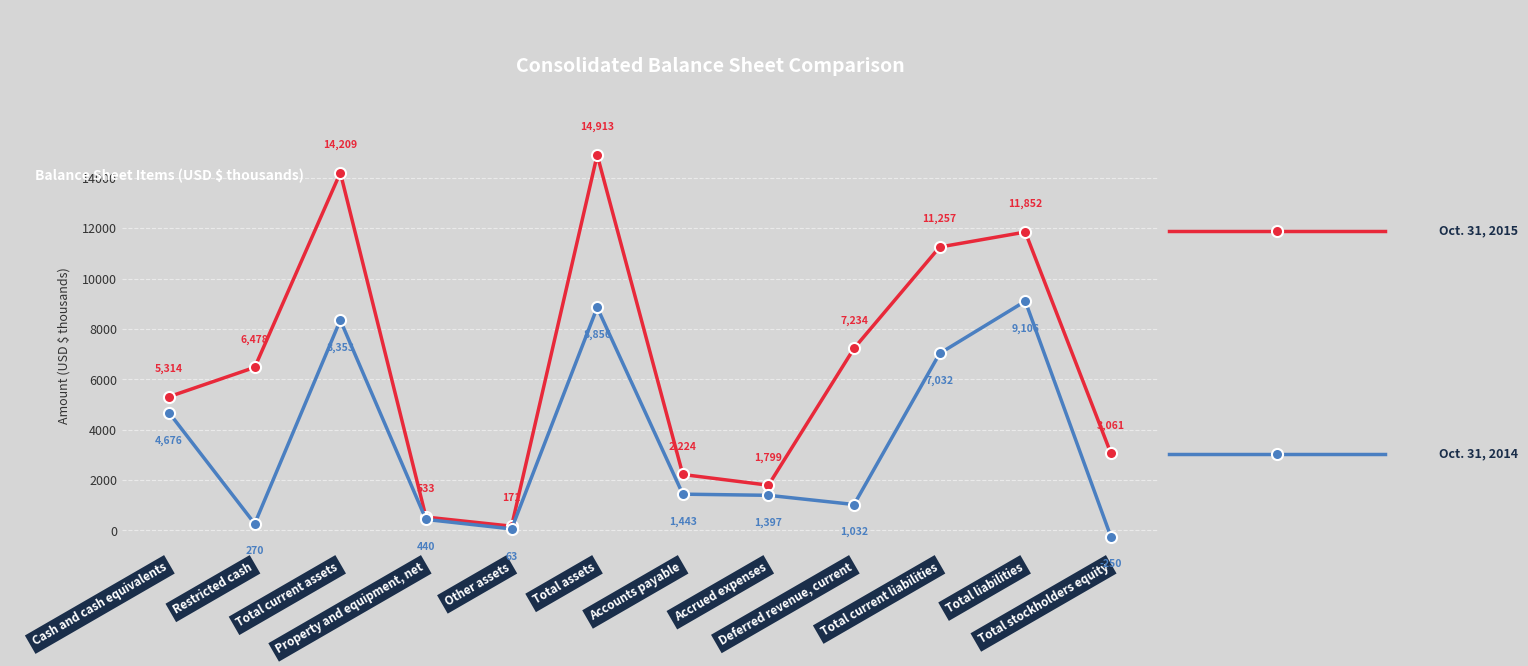

Reading right to left, extract all data points from this chart.

Oct. 31, 2015: 3061	11852	11257	7234	1799	2224	14913	171	533	14209	6478	5314
Oct. 31, 2014: -250	9106	7032	1032	1397	1443	8856	63	440	8353	270	4676